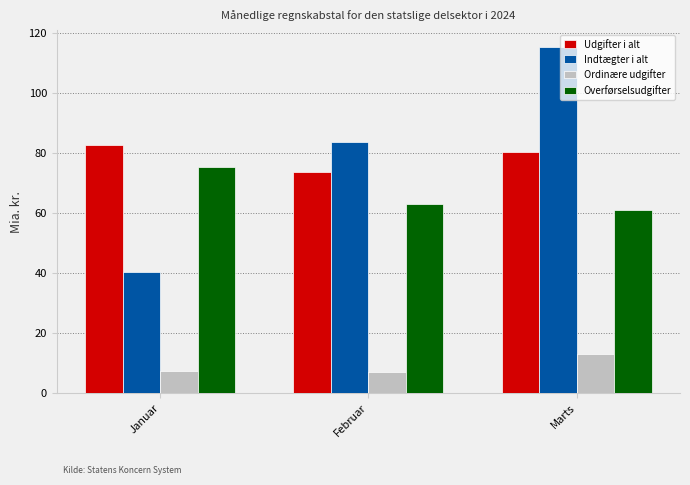

At which label is Overførselsudgifter closest to 68?

Februar